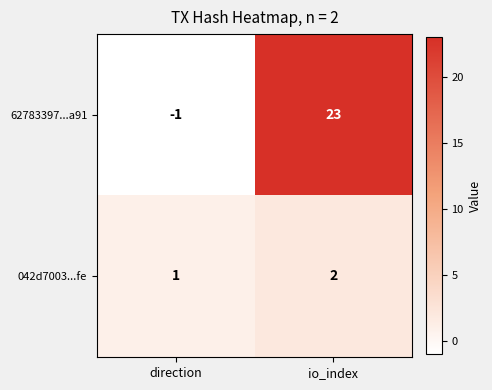

Is it true that 042d7003...fe equals 2 at io_index?

True